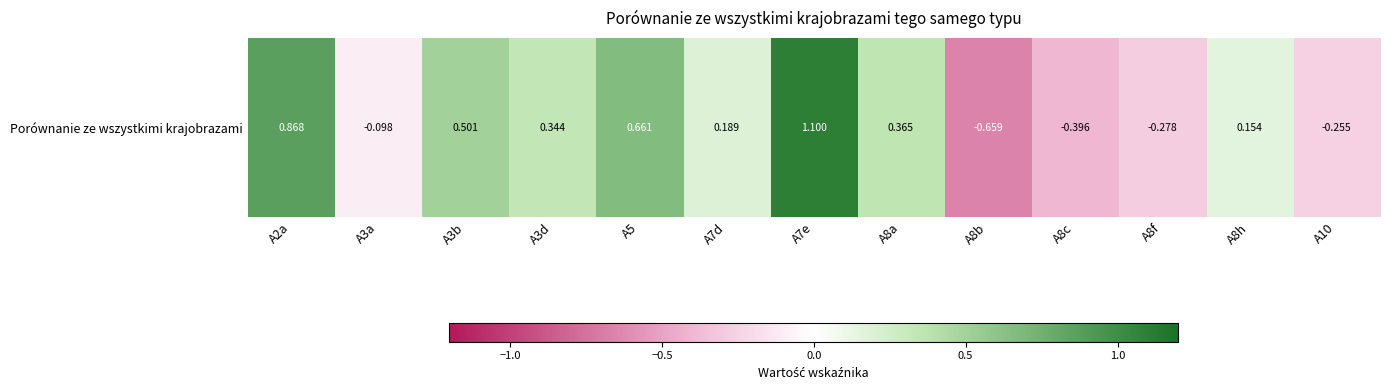

Which label corresponds to the largest value in the chart?

A7e